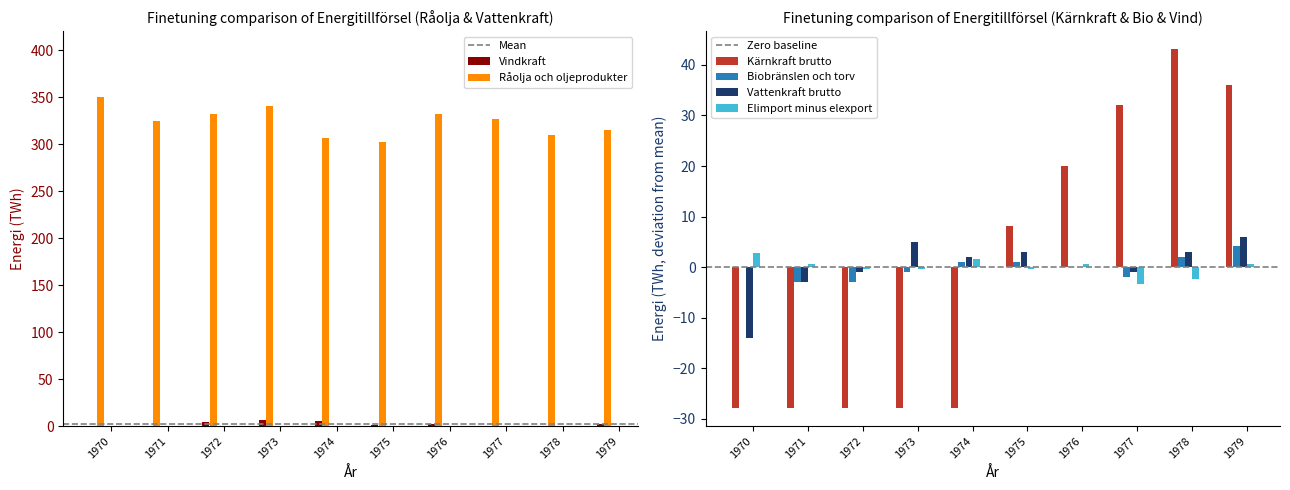

At how many categories does at least one series exceed 290?

10